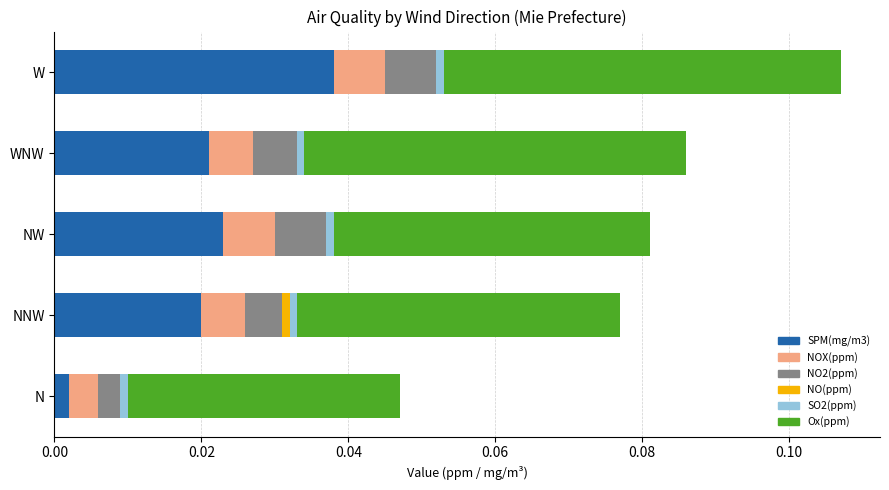

At which category is the sum across all series the highest?

W